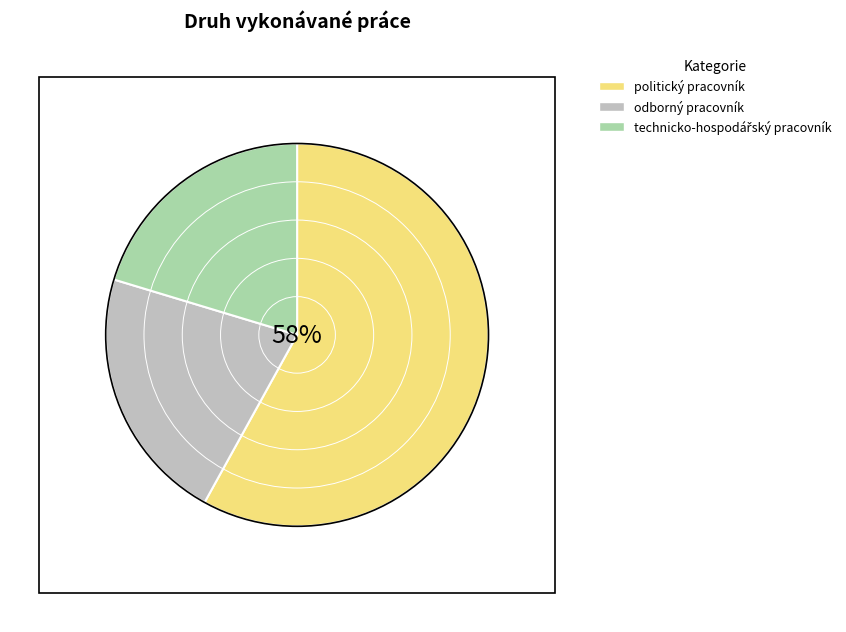

What is the majority slice?

politický pracovník